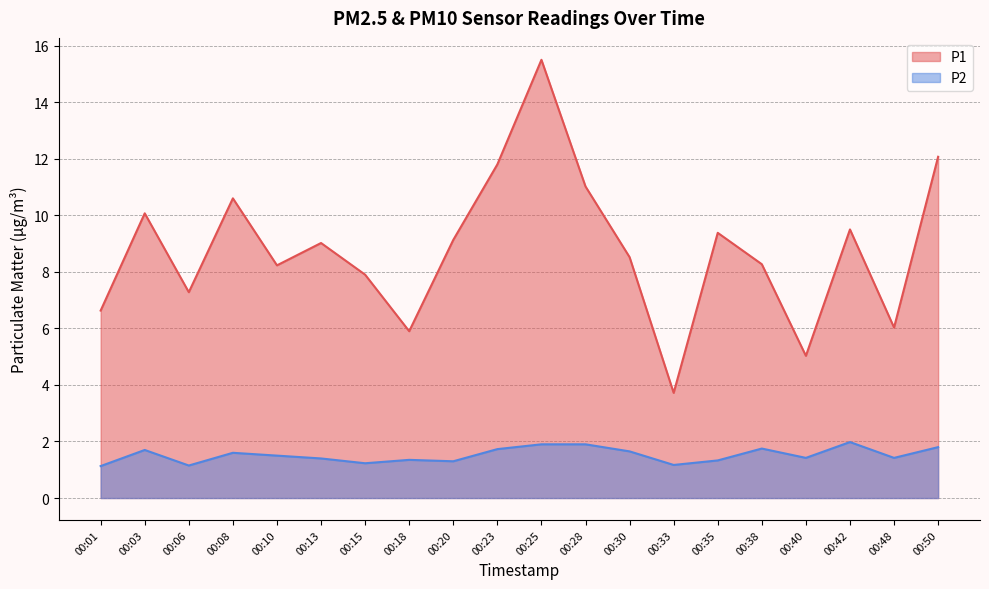

At which label does P1 reach its minimum?

00:33